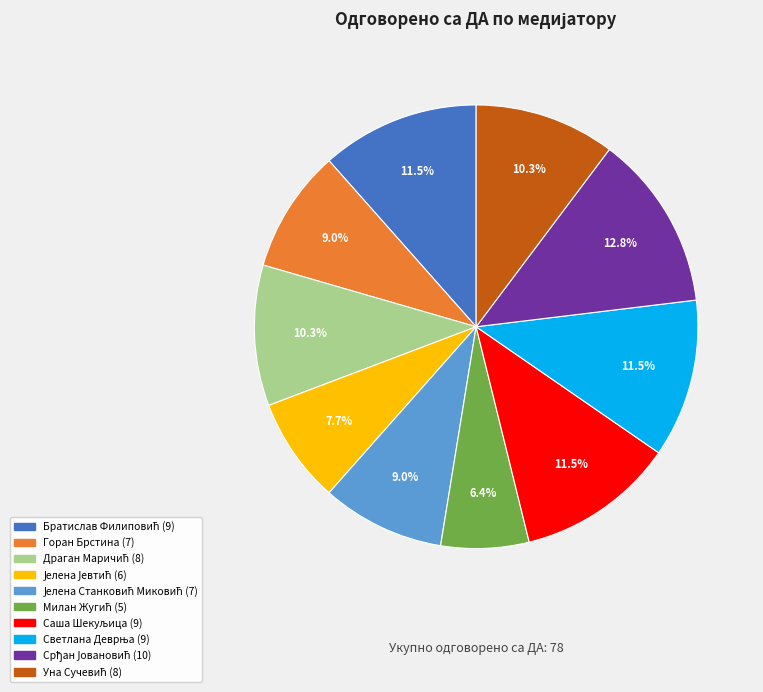

Is there any slice that represents more than half of the pie?

No